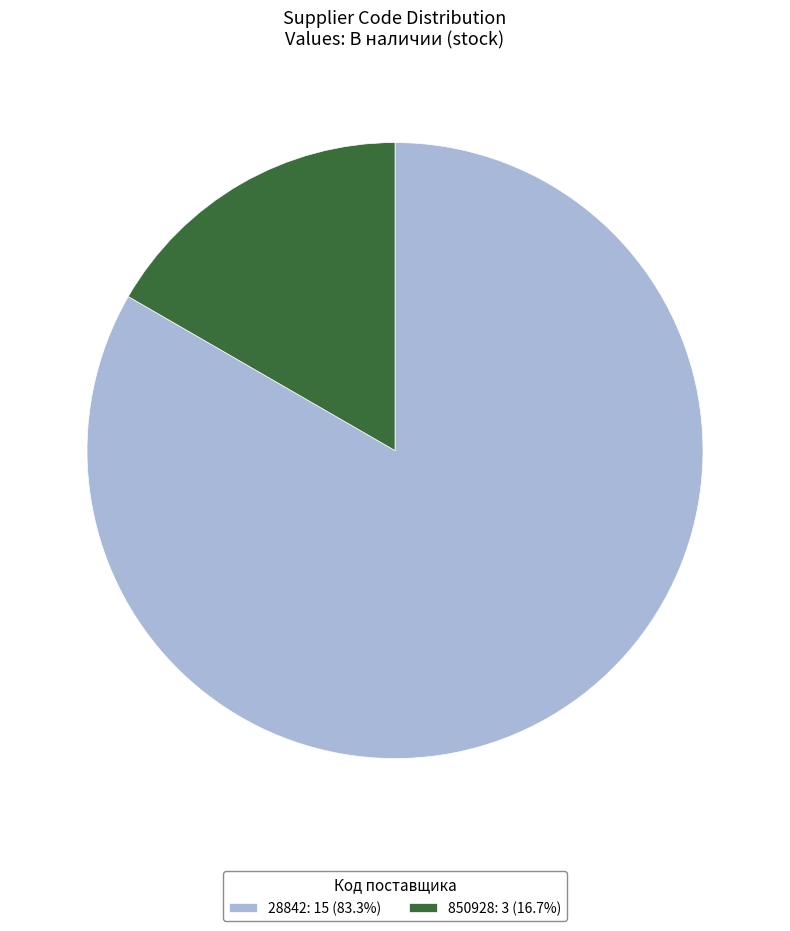

How many slices are in this pie chart?

2